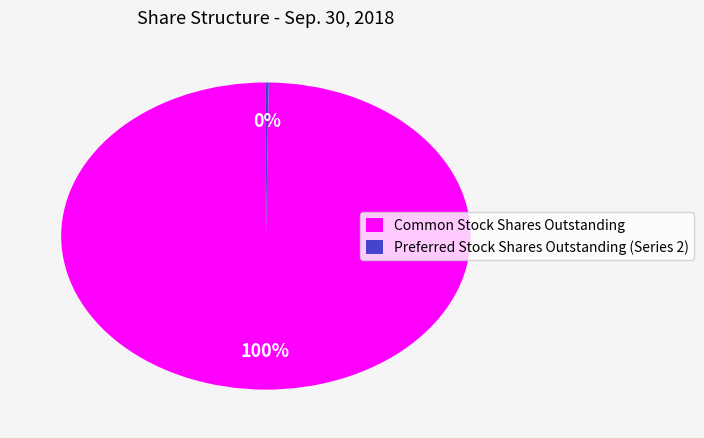

Is Common Stock Shares Outstanding the majority of the pie?

Yes